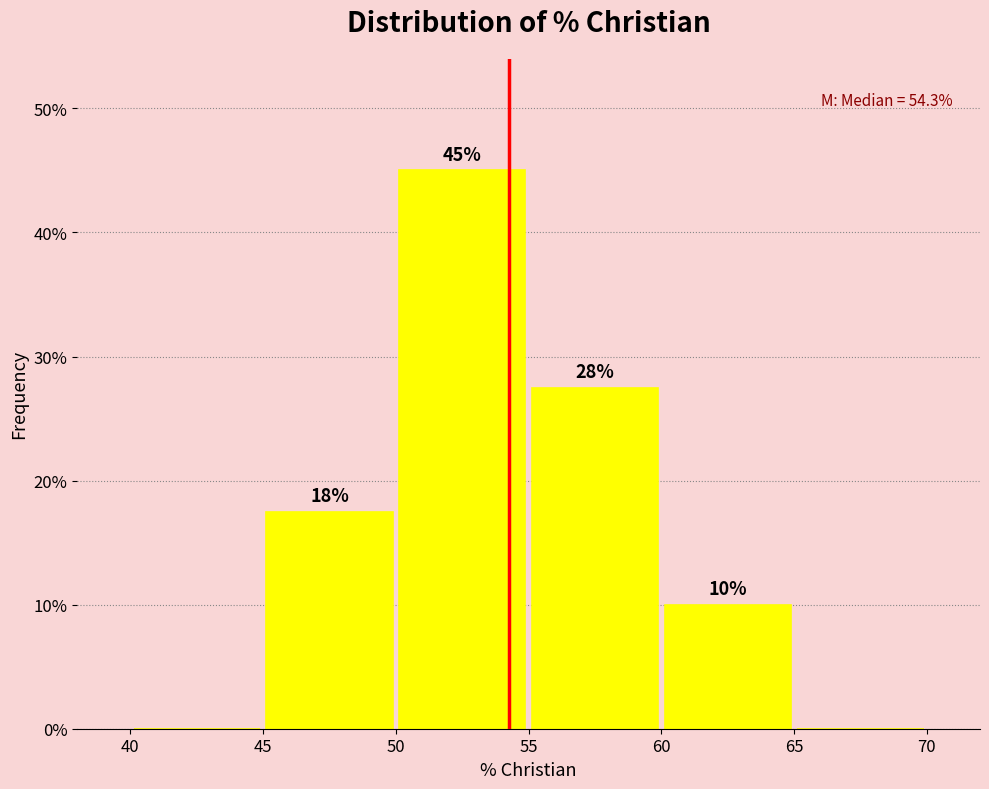

Over which range of the x-axis is the bar tallest?

50 to 55